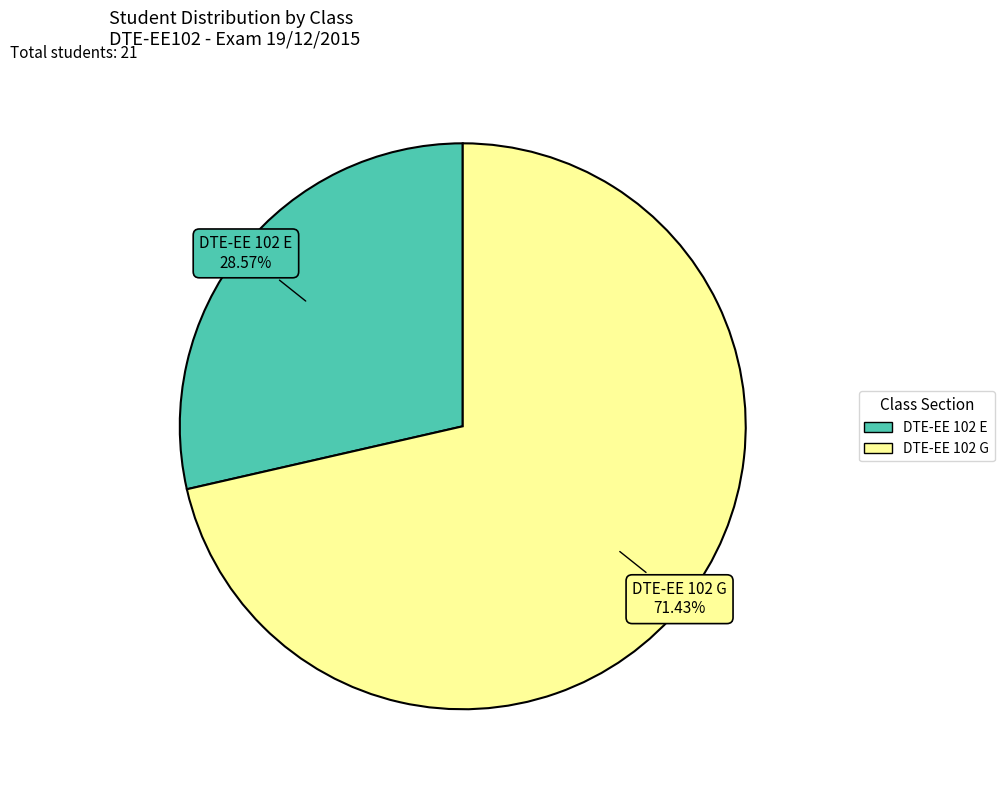

What portion of the pie excludes DTE-EE 102 E?

71.4%